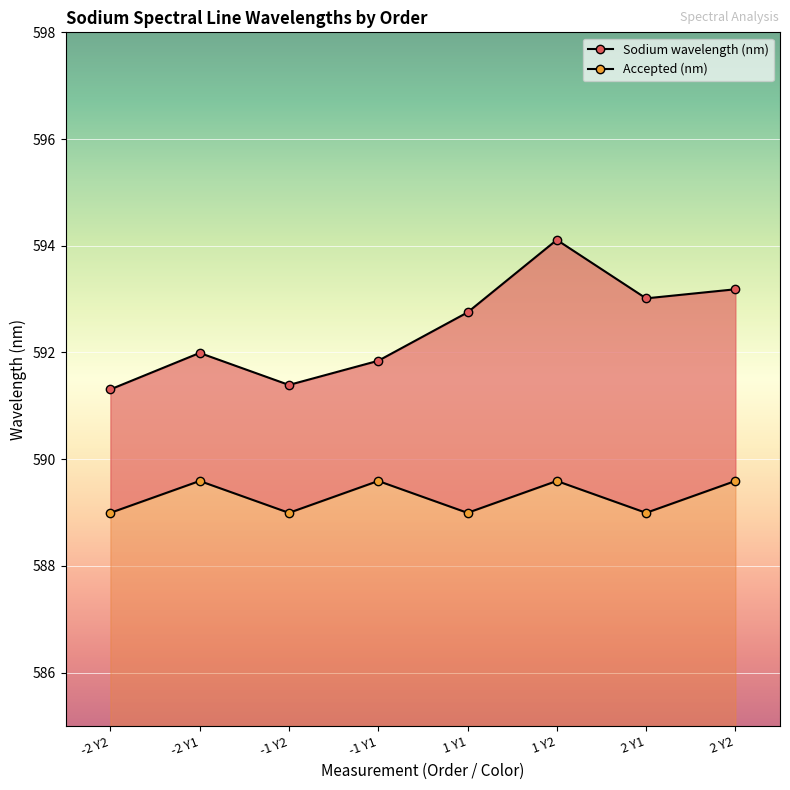

Reading left to right, list all the values displayed in this chart.

Sodium wavelength (nm): -2 Y2=591.3	-2 Y1=592.0	-1 Y2=591.4	-1 Y1=591.8	1 Y1=592.8	1 Y2=594.1	2 Y1=593.0	2 Y2=593.2
Accepted (nm): -2 Y2=589.0	-2 Y1=589.6	-1 Y2=589.0	-1 Y1=589.6	1 Y1=589.0	1 Y2=589.6	2 Y1=589.0	2 Y2=589.6